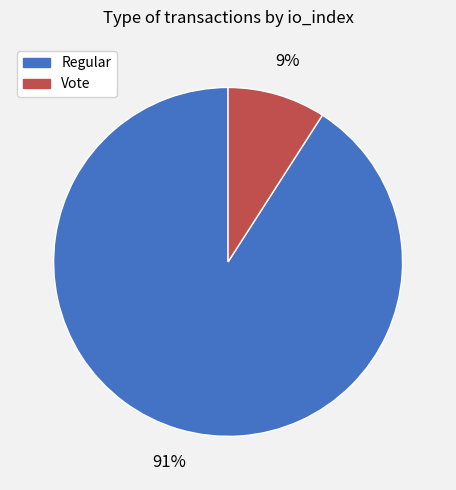

Which slice is the largest?

Regular